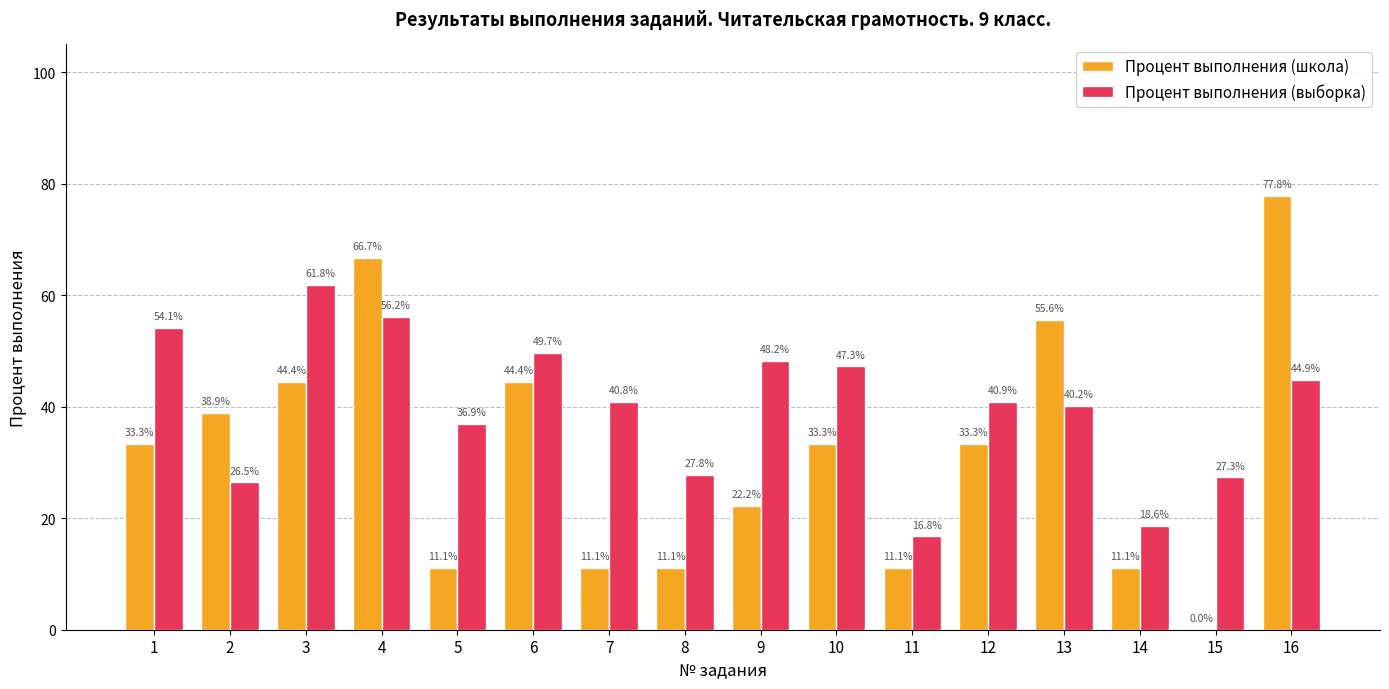

Is the value of Процент выполнения (выборка) at 3 greater than the value of Процент выполнения (школа) at 13?

Yes